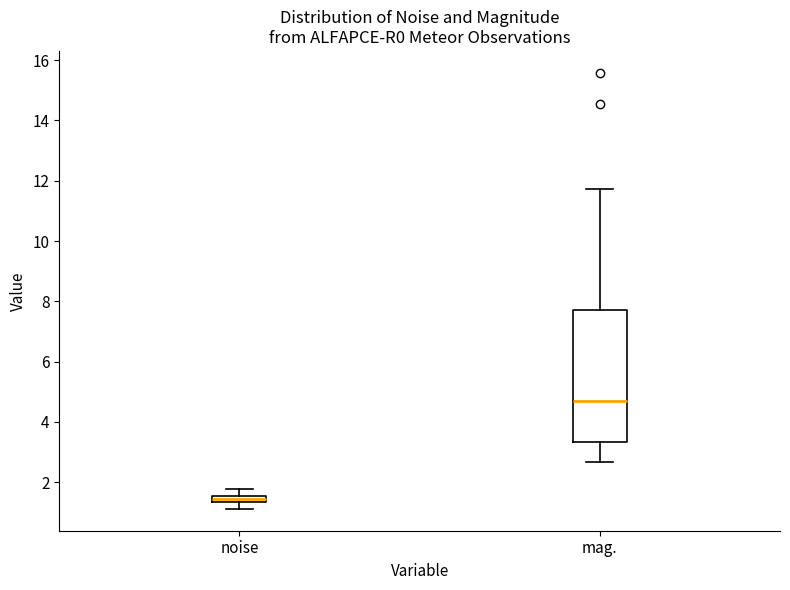

Which box's median line is the highest?

mag.